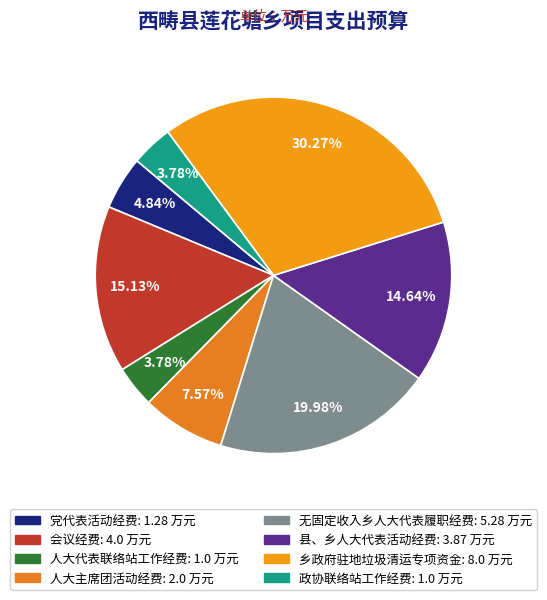

What is the largest slice in the pie chart?

乡政府驻地垃圾清运专项资金